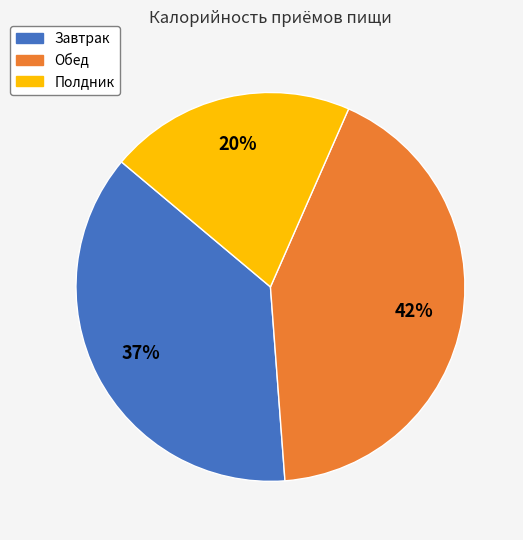

Which slice is the largest?

Обед